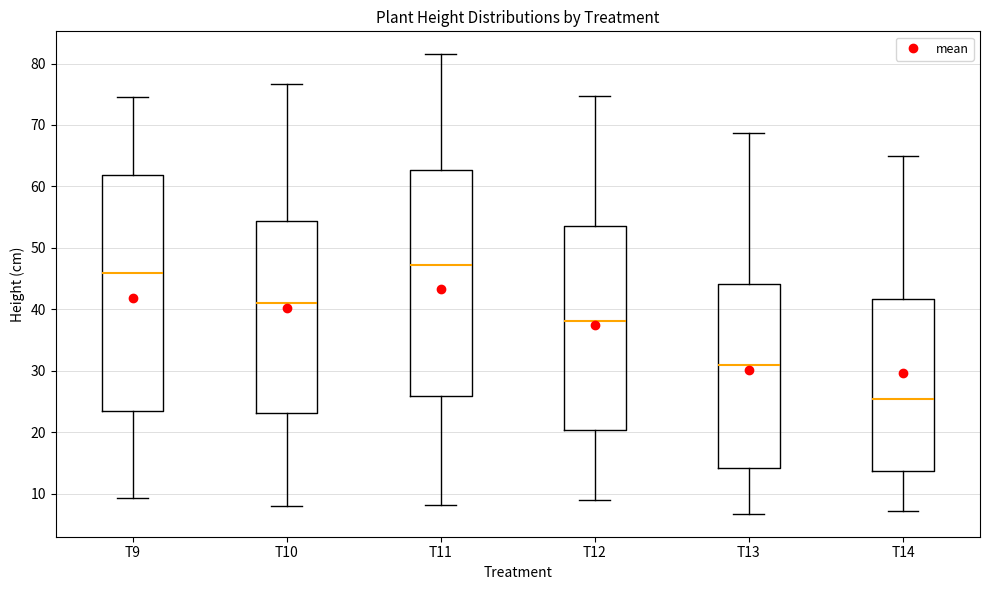

Reading left to right, transcribe this box plot: for each box, give where its median line is, the range the box spans, and where its two whiskers end, as read against the y-axis. The values are not printed on the chart, so give them approximately, as read against the axis.

T9: median 46, box 23 to 62, whiskers 9 to 75
T10: median 41, box 23 to 54, whiskers 8 to 77
T11: median 47, box 26 to 63, whiskers 8 to 82
T12: median 38, box 20 to 54, whiskers 9 to 75
T13: median 31, box 14 to 44, whiskers 7 to 69
T14: median 26, box 14 to 42, whiskers 7 to 65